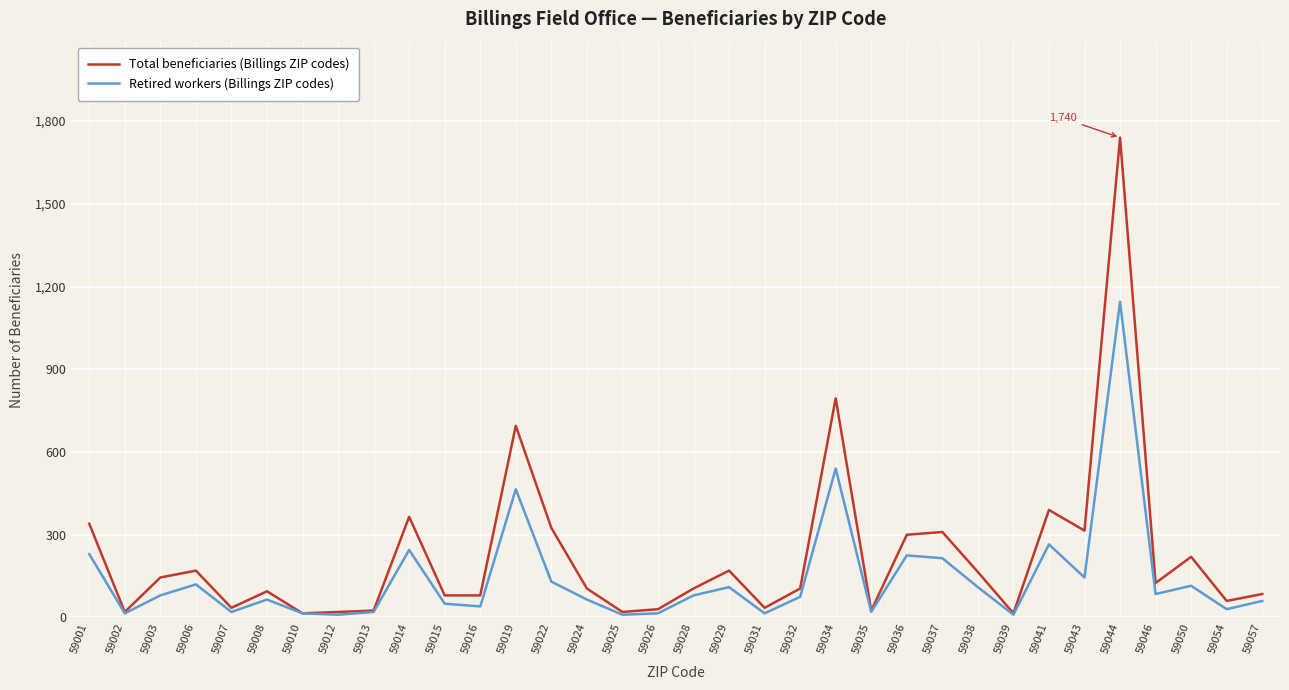

What is the maximum value shown in the chart?

1740